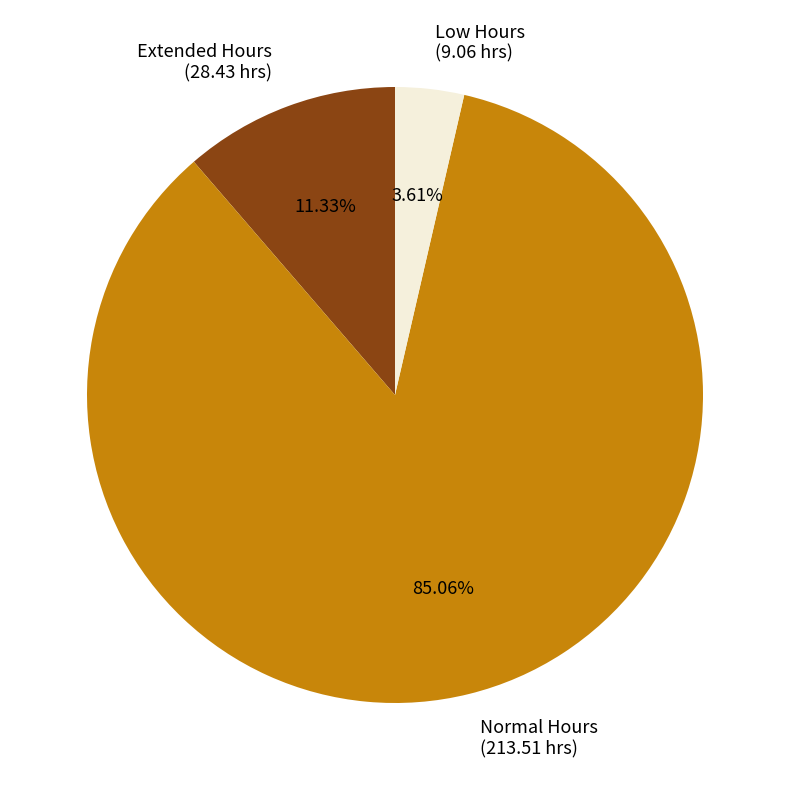

Rank the categories by value from highest to lowest.

Normal Hours (213.51 hrs), Extended Hours (28.43 hrs), Low Hours (9.06 hrs)